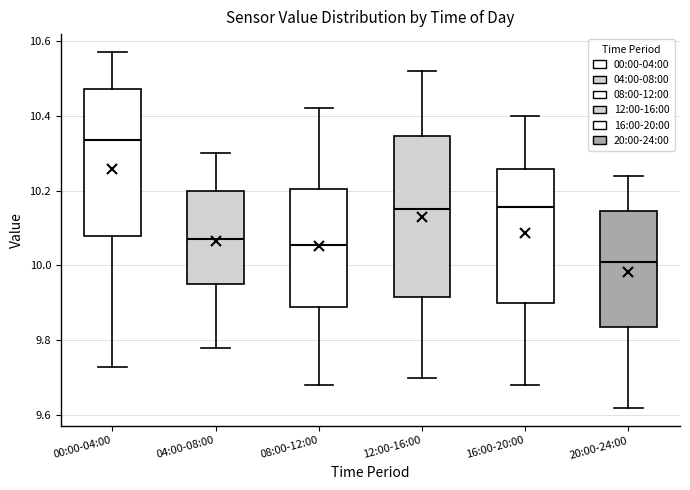

Which box is the tallest, from its lower edge to its upper edge?

12:00-16:00